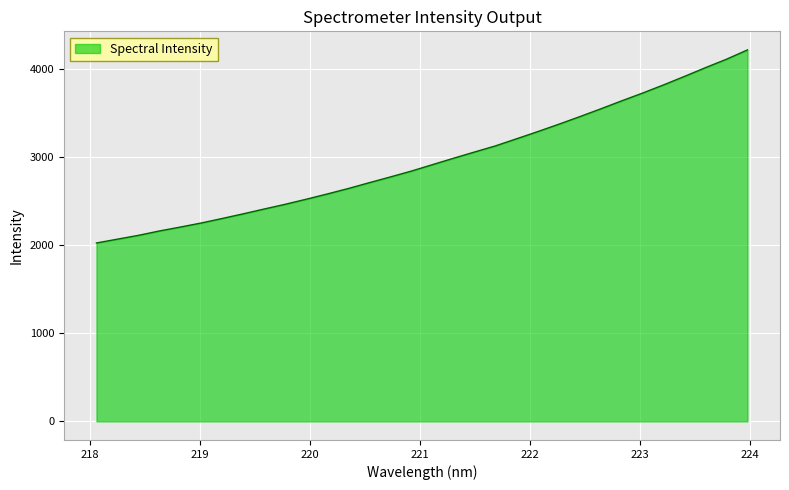

What is the minimum value shown in the chart?

2024.0